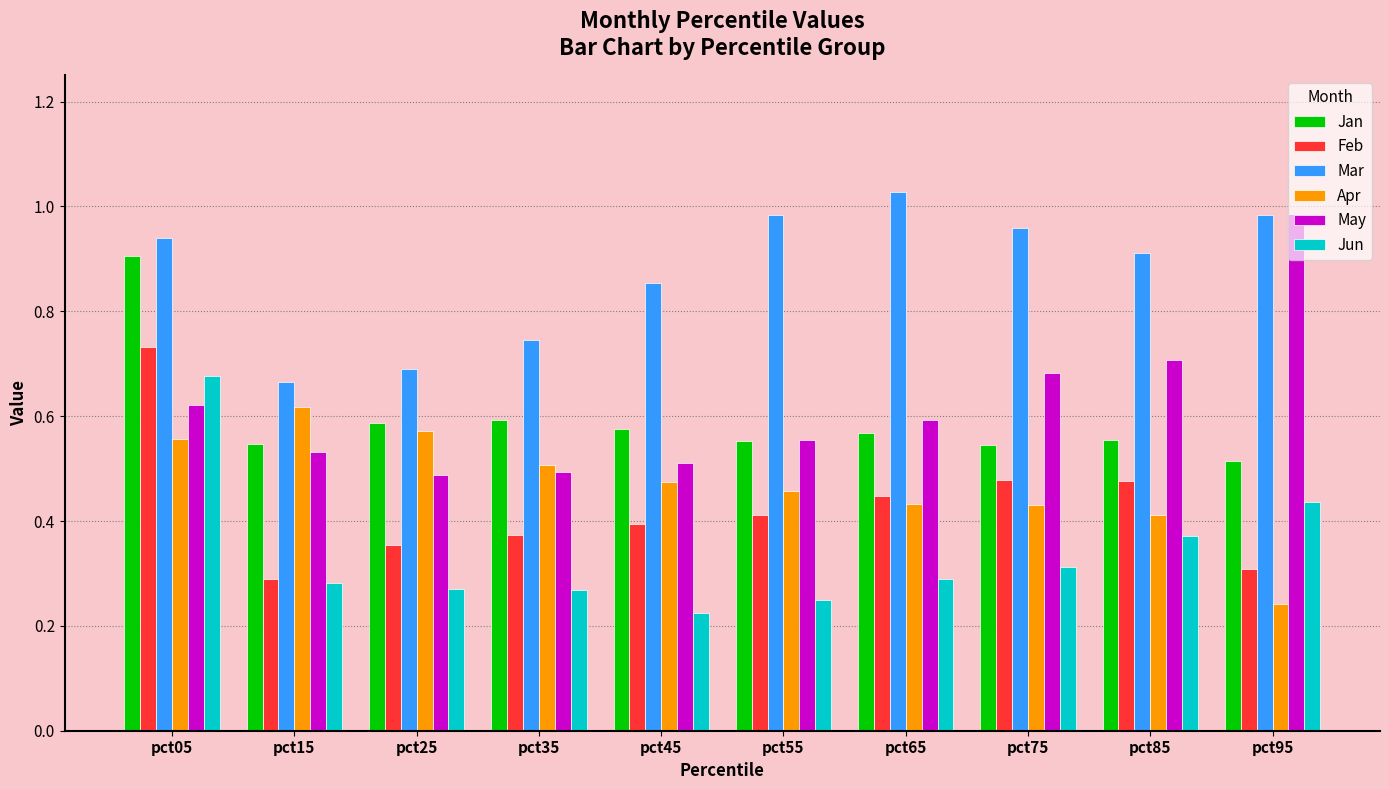

At how many categories does at least one series exceed 0?

10